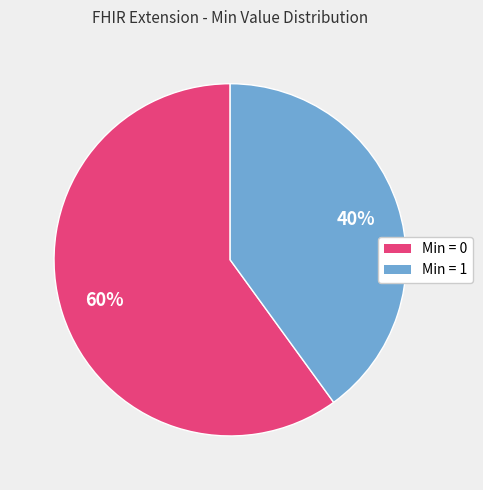

Count the number of slices in the pie.

2